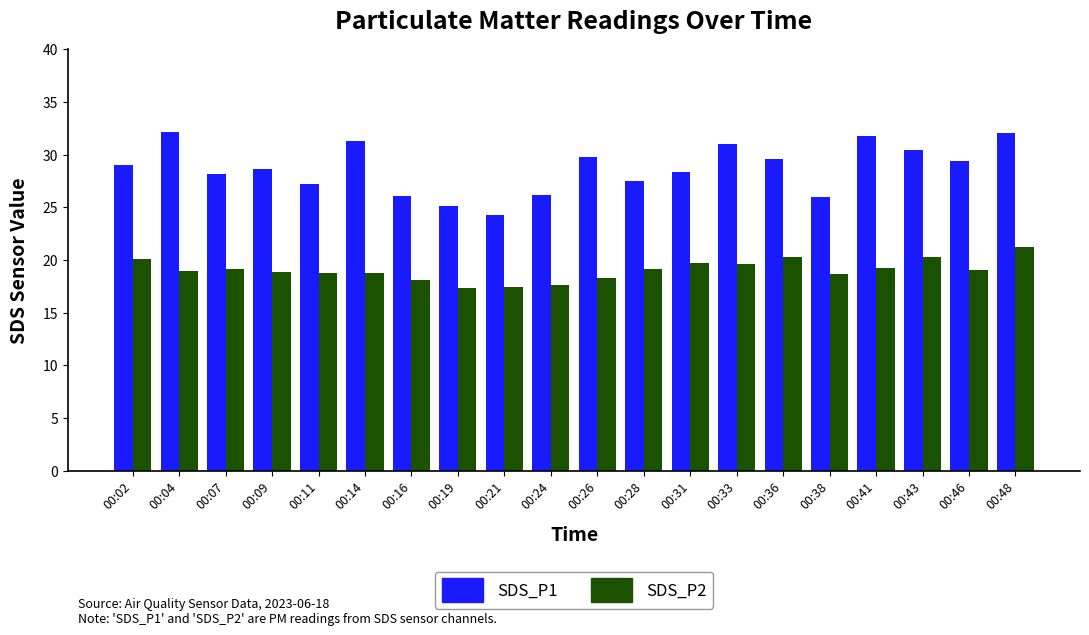

True or false: SDS_P2 has a value of 28.0 at 00:28.

False